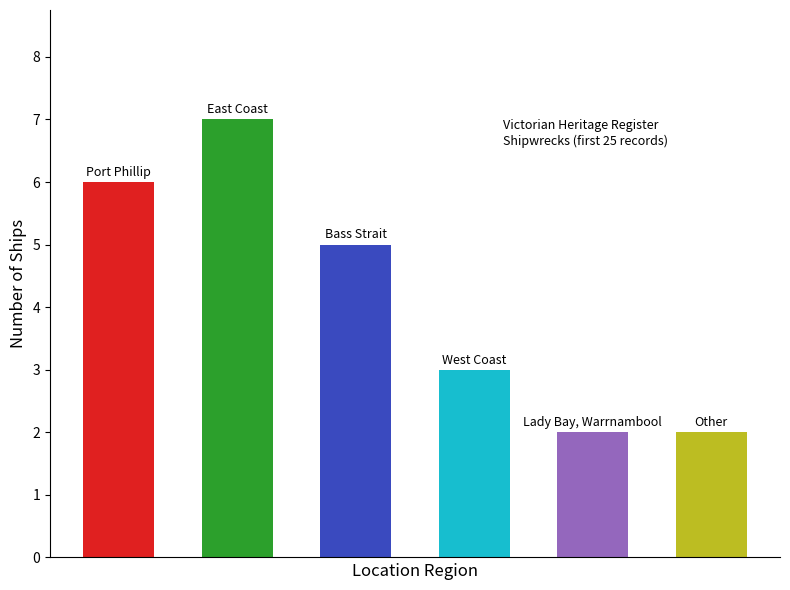

Reading right to left, list all the values displayed in this chart.

2	2	3	5	7	6